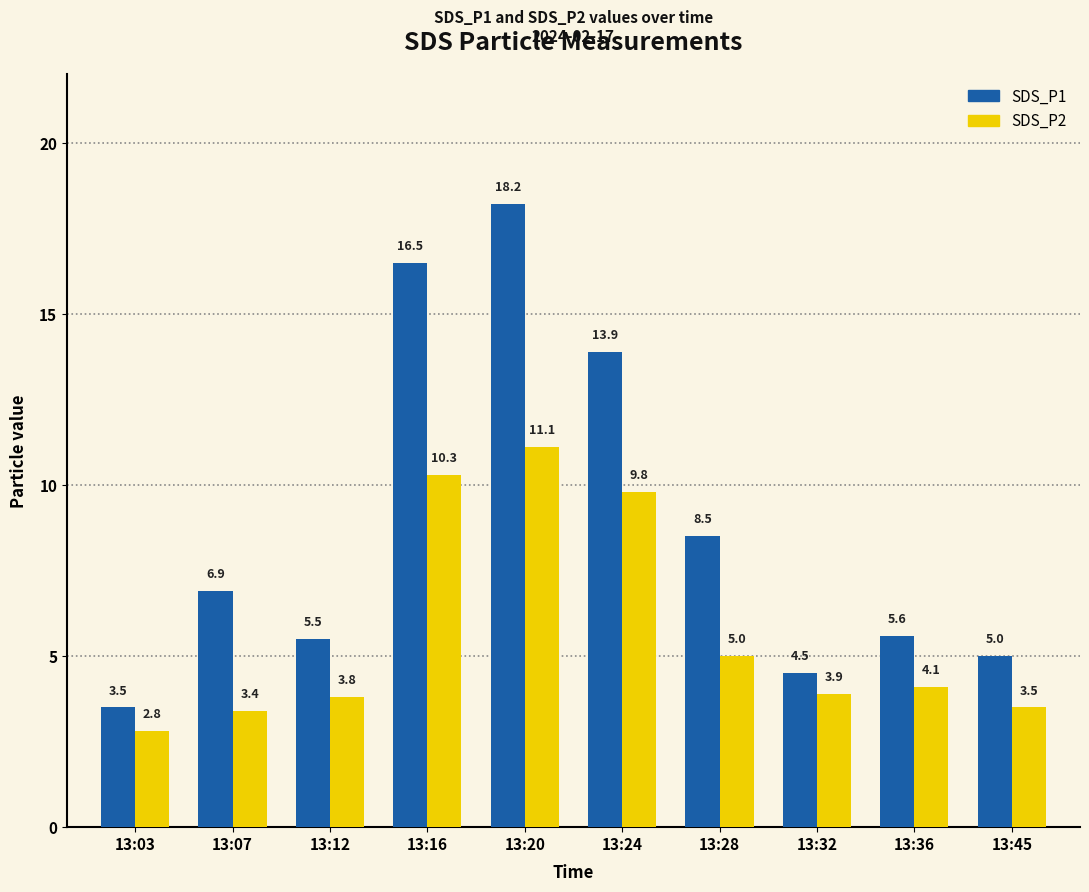

Are the bars grouped side by side (vs. stacked)?

Yes